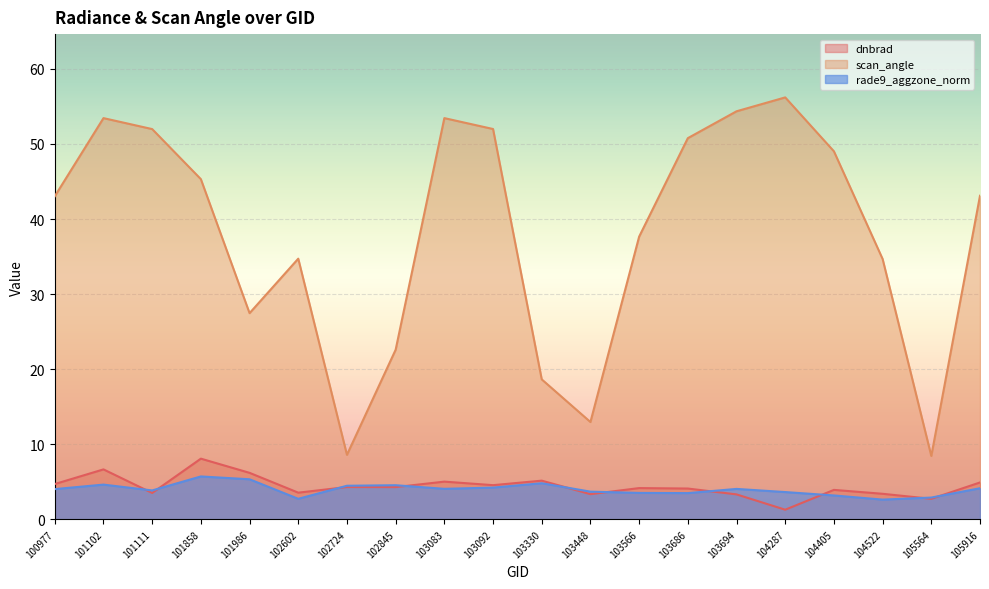

At 103694, list the series in order from smallest to largest.

dnbrad, rade9_aggzone_norm, scan_angle